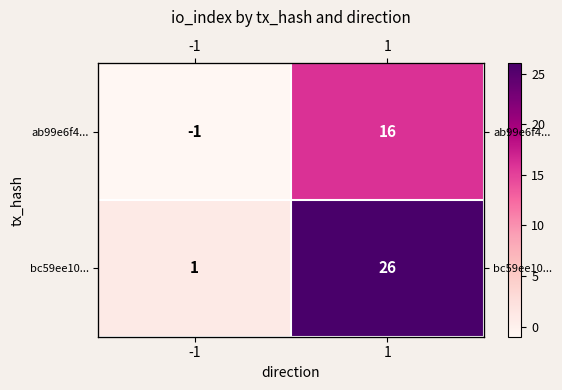

What is the difference between the maximum and minimum values in the bc59ee10... series?

25